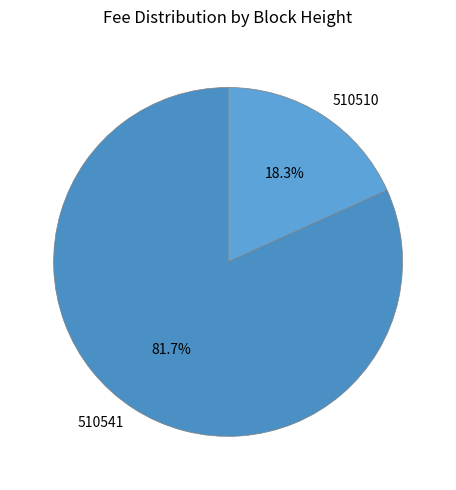

What portion of the pie excludes 510510?

81.7%